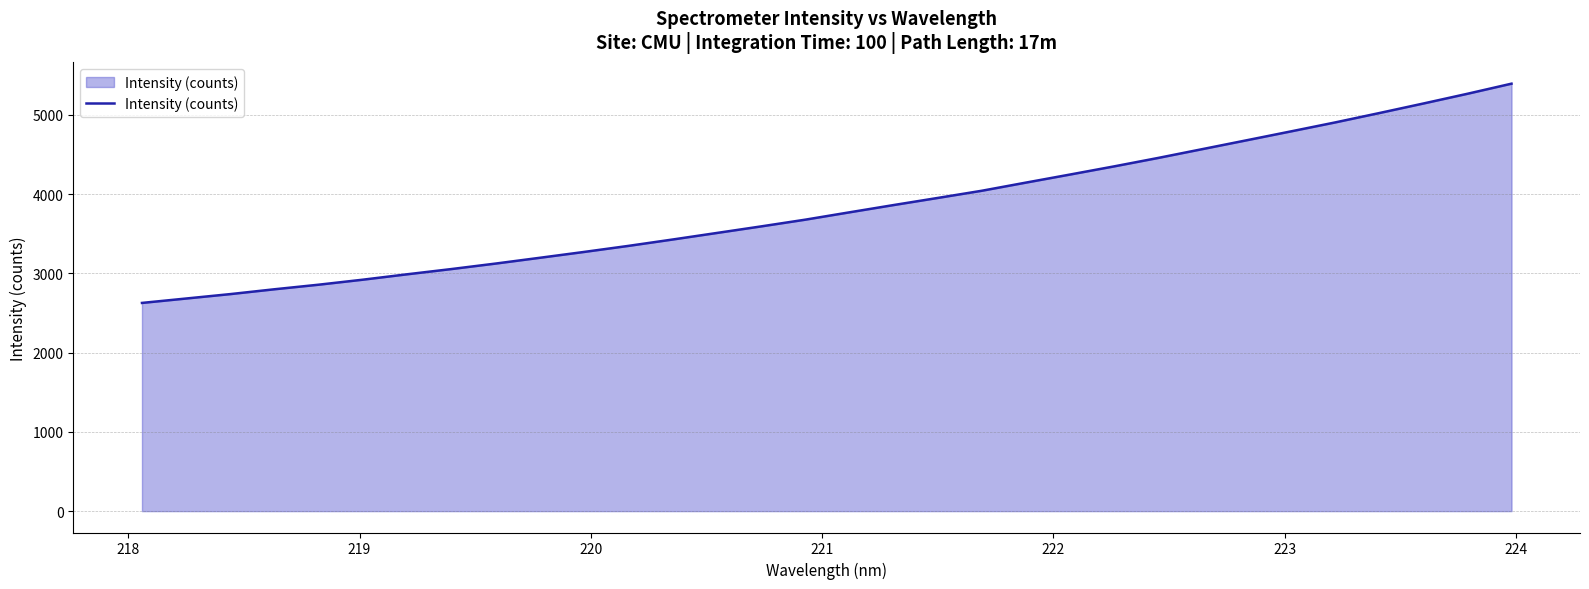

What is the maximum value shown in the chart?

5394.9